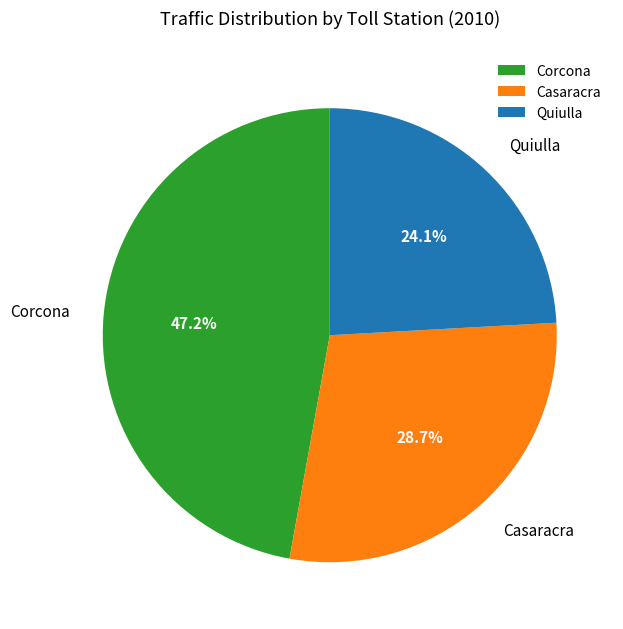

What is the ratio of the value at Corcona to the value at Quiulla?

2.0